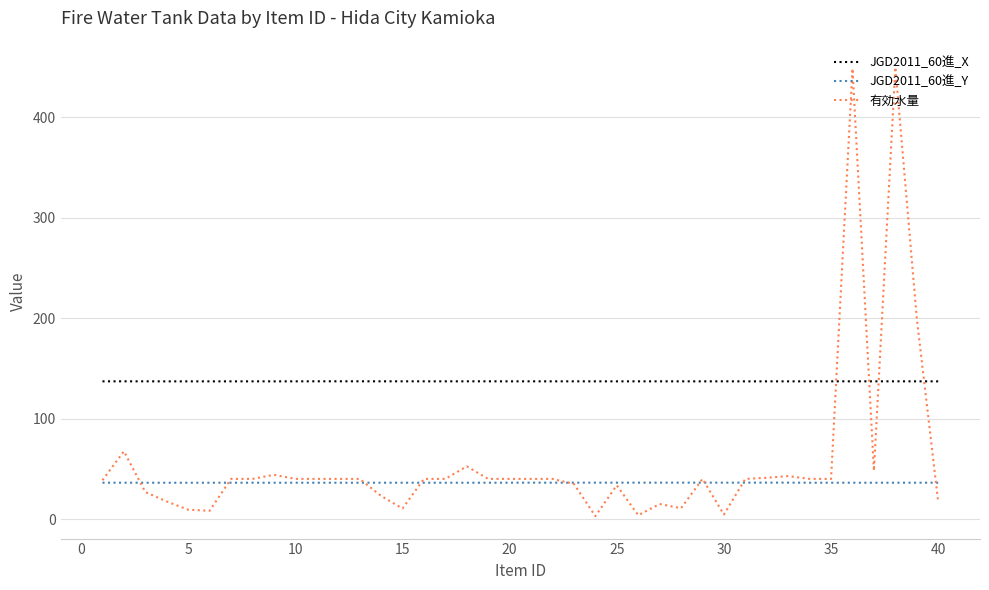

How many times do JGD2011_60進_X and 有効水量 cross each other?

4